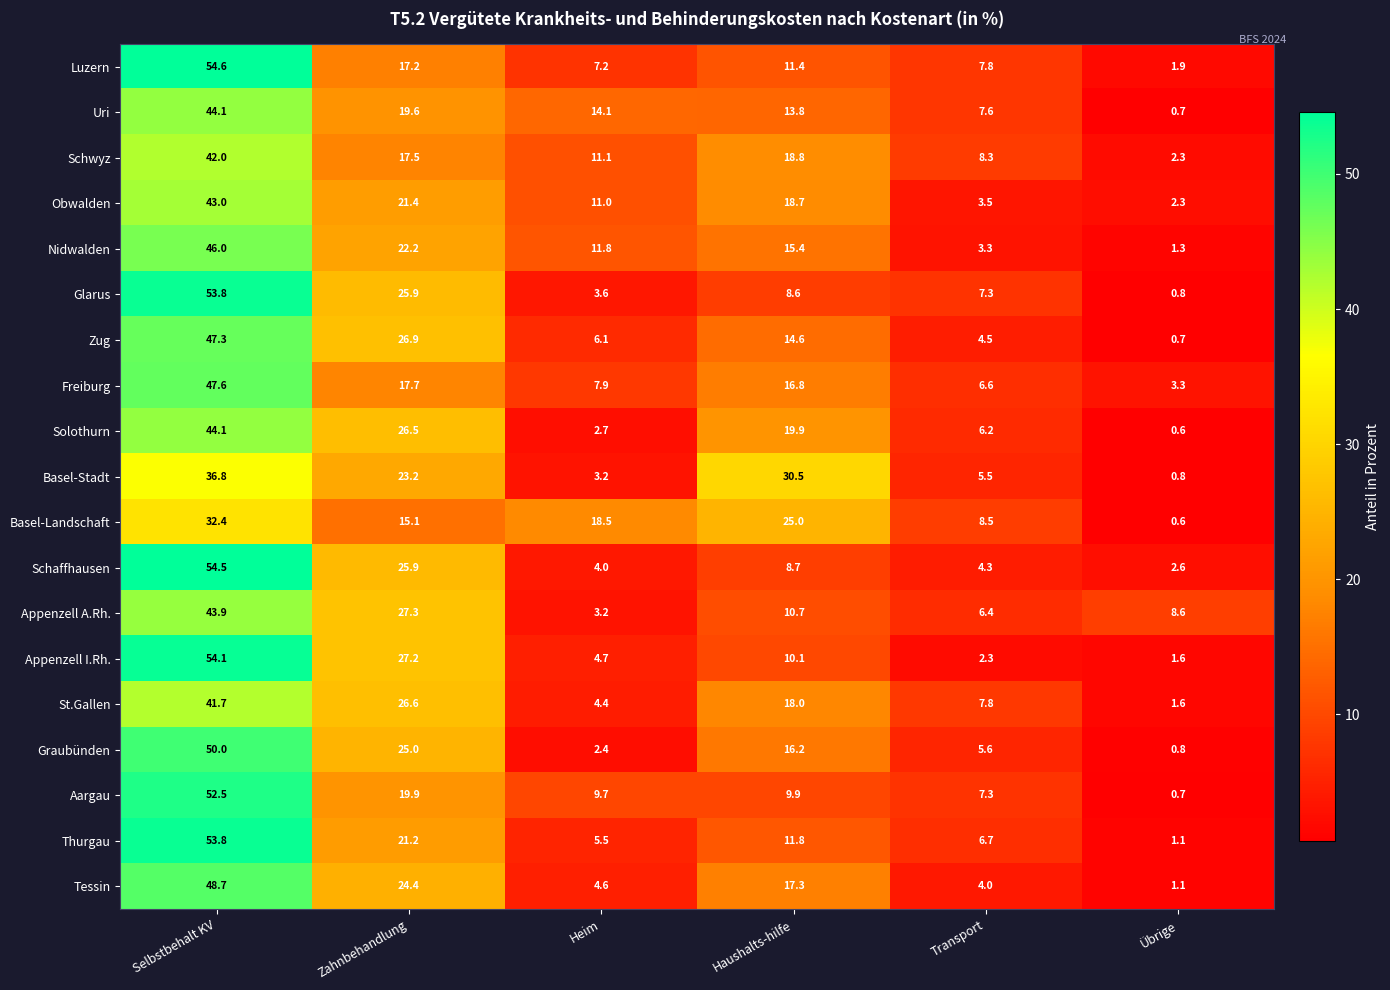

Between Heim and Übrige, which series saw the biggest shift?

Basel-Landschaft